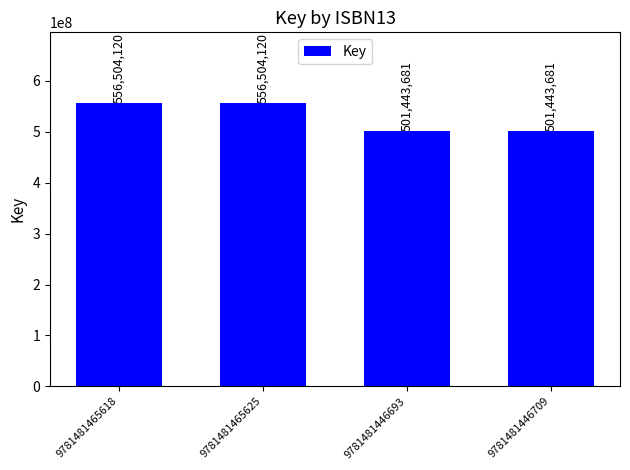

Reading right to left, transcribe all the data shown in this chart.

9781481446709=501443681	9781481446693=501443681	9781481465625=556504120	9781481465618=556504120